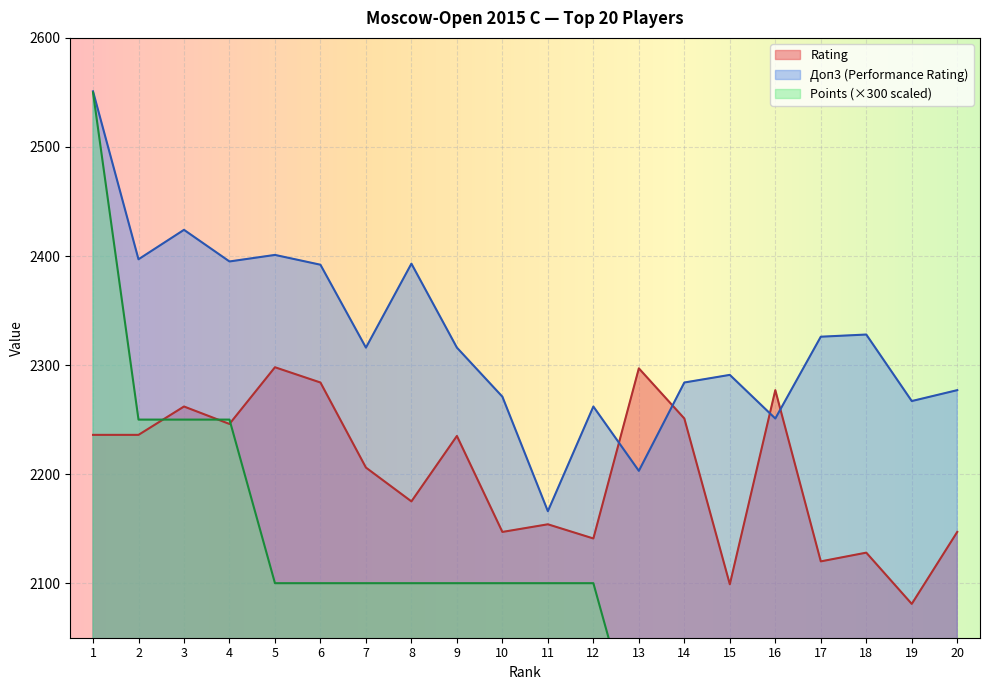

Which has a higher value, 6 or 3?

6